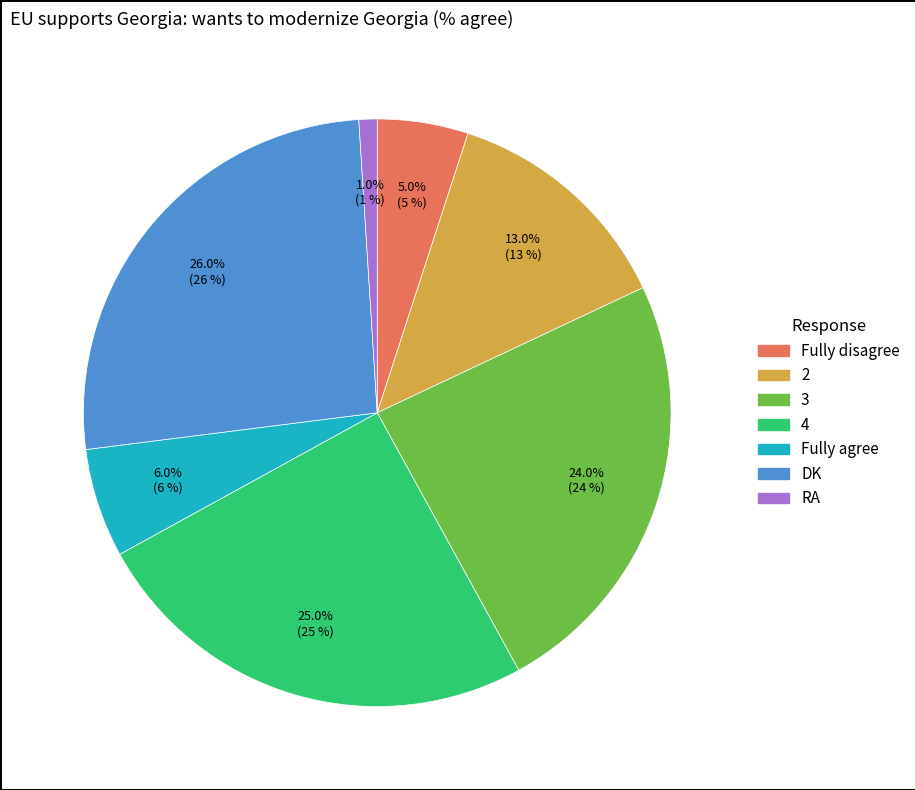

Does any single category account for the majority?

No